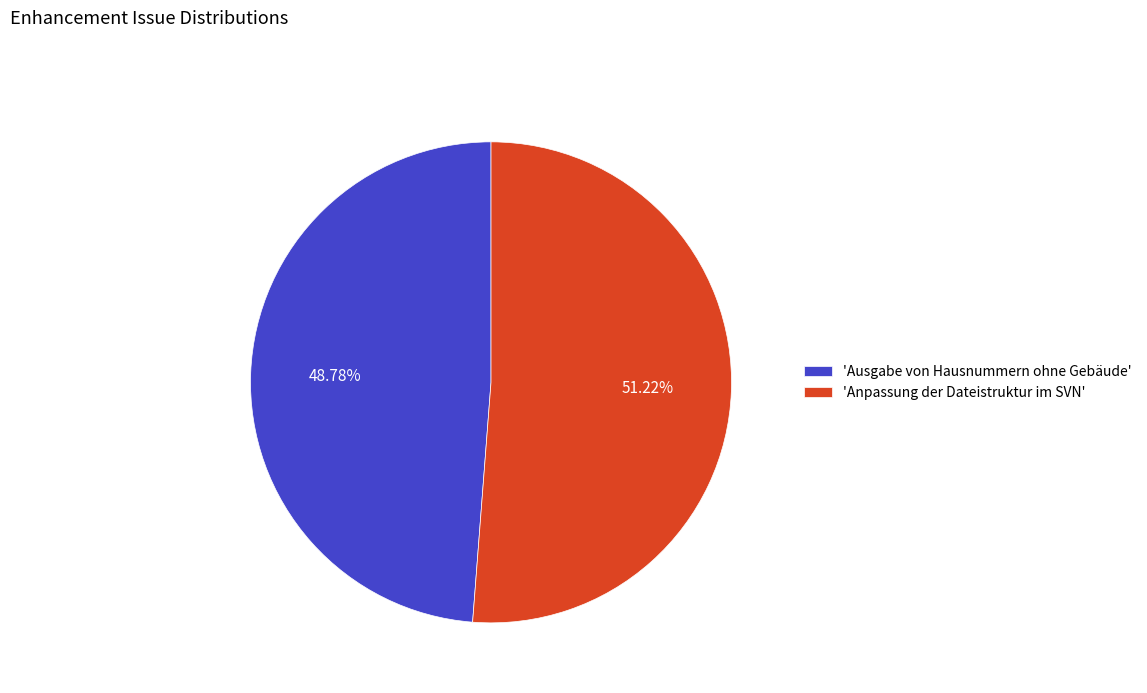

Between 'Ausgabe von Hausnummern ohne Gebäude' and 'Anpassung der Dateistruktur im SVN', which is larger?

'Anpassung der Dateistruktur im SVN'